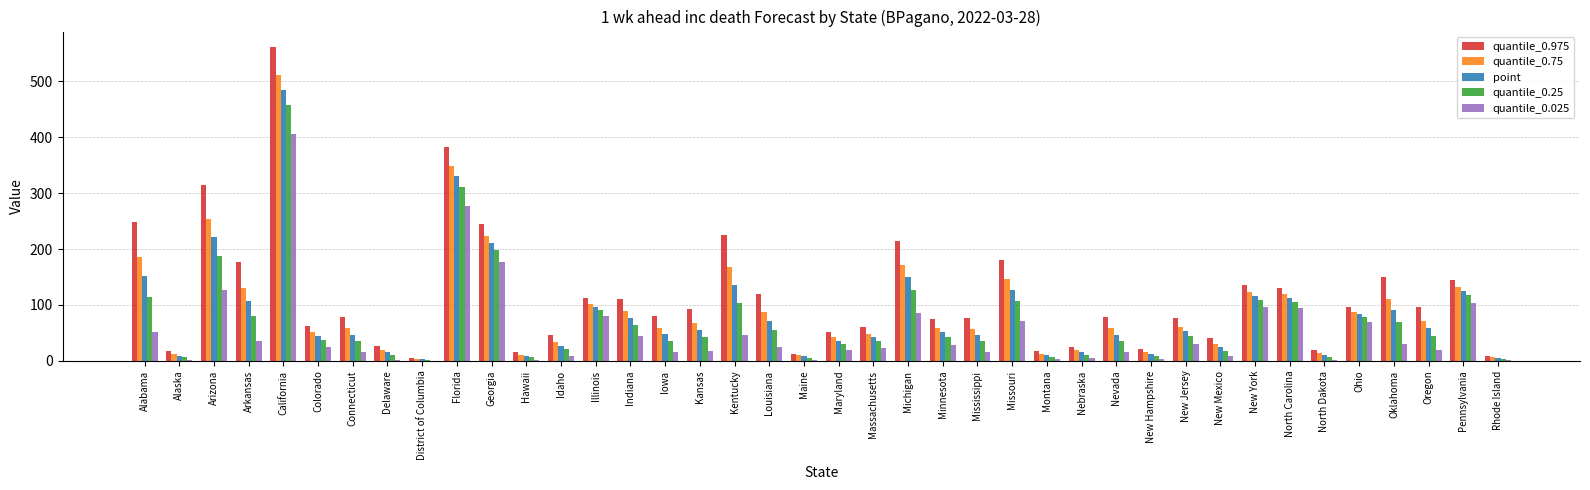

Where does the quantile_0.025 series first go above 24?

Alabama